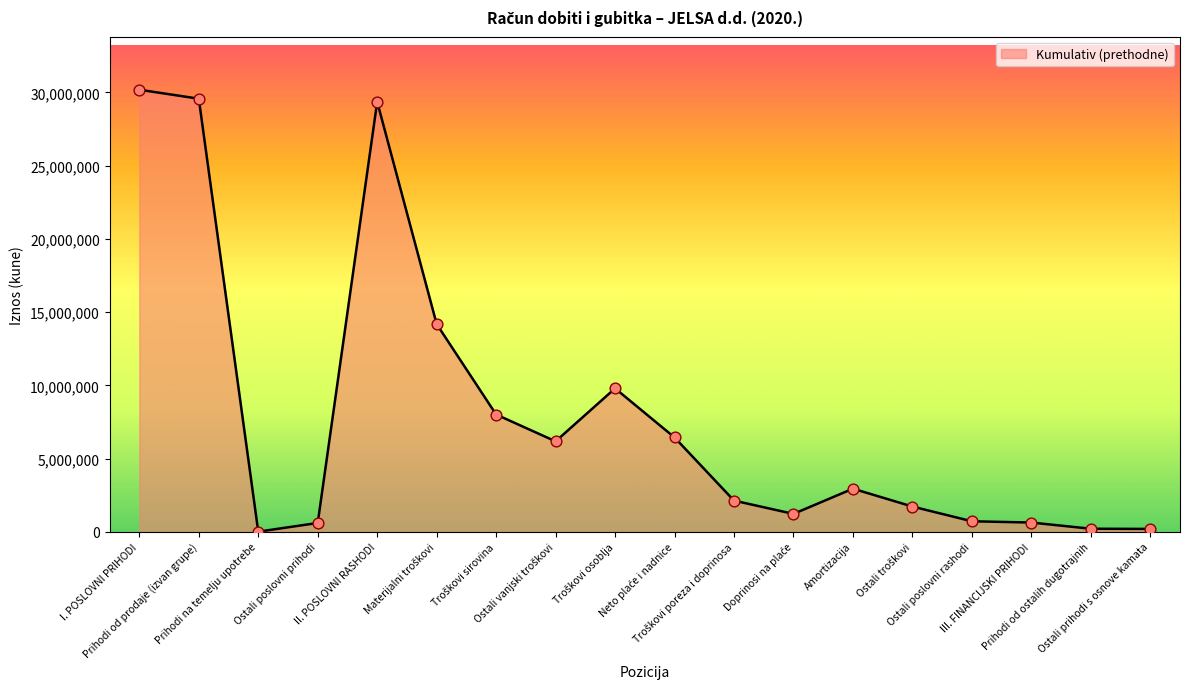

What is the greatest value displayed?

30182540